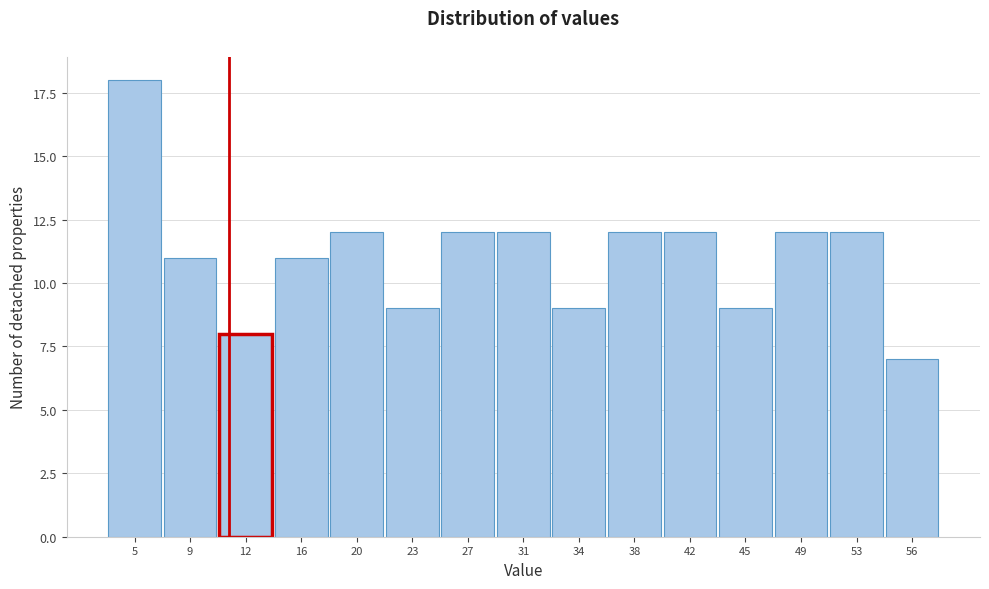

Reading right to left, list all the values displayed in this chart.

56=7	53=12	49=12	45=9	42=12	38=12	34=9	31=12	27=12	23=9	20=12	16=11	12=8	9=11	5=18